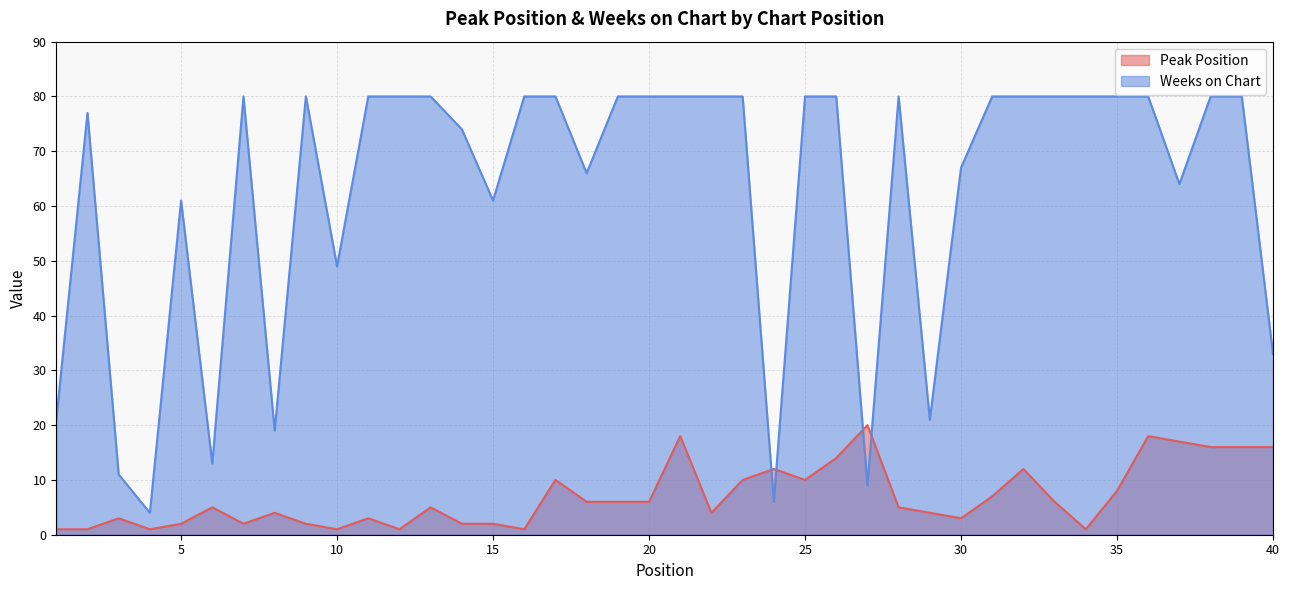

Count the number of categories in the chart.

40